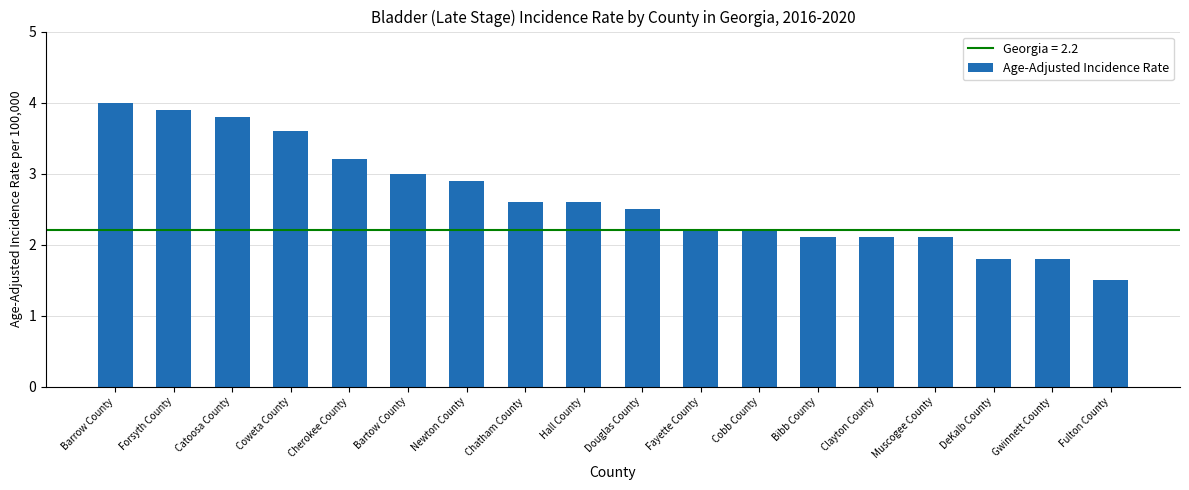

Does the chart contain stacked bars?

No